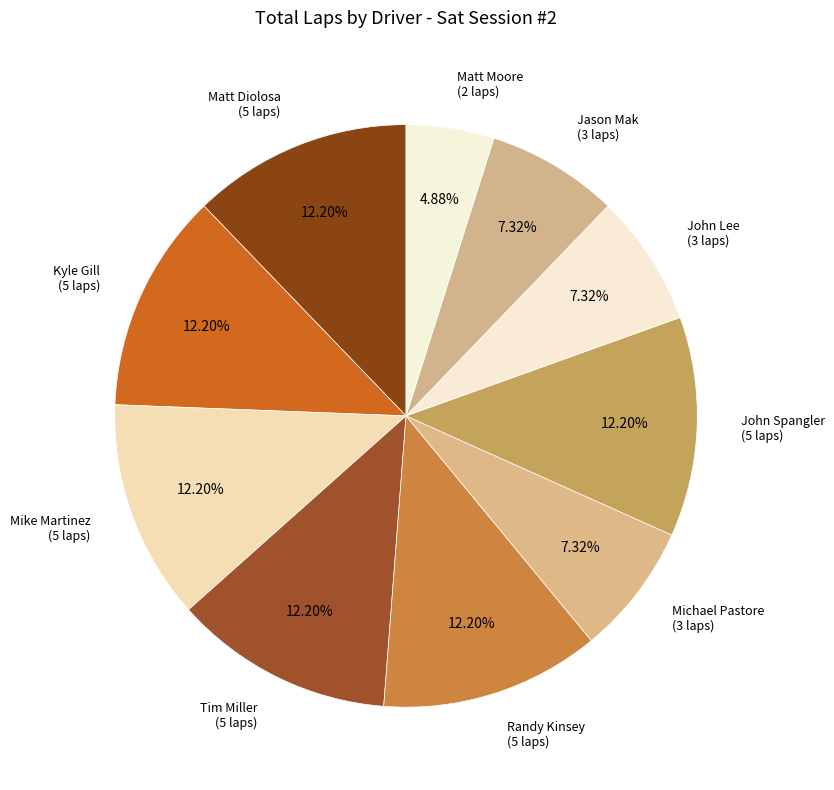

To the nearest percent, what is the difference between the Michael Pastore and Mike Martinez slice percentages?

5%